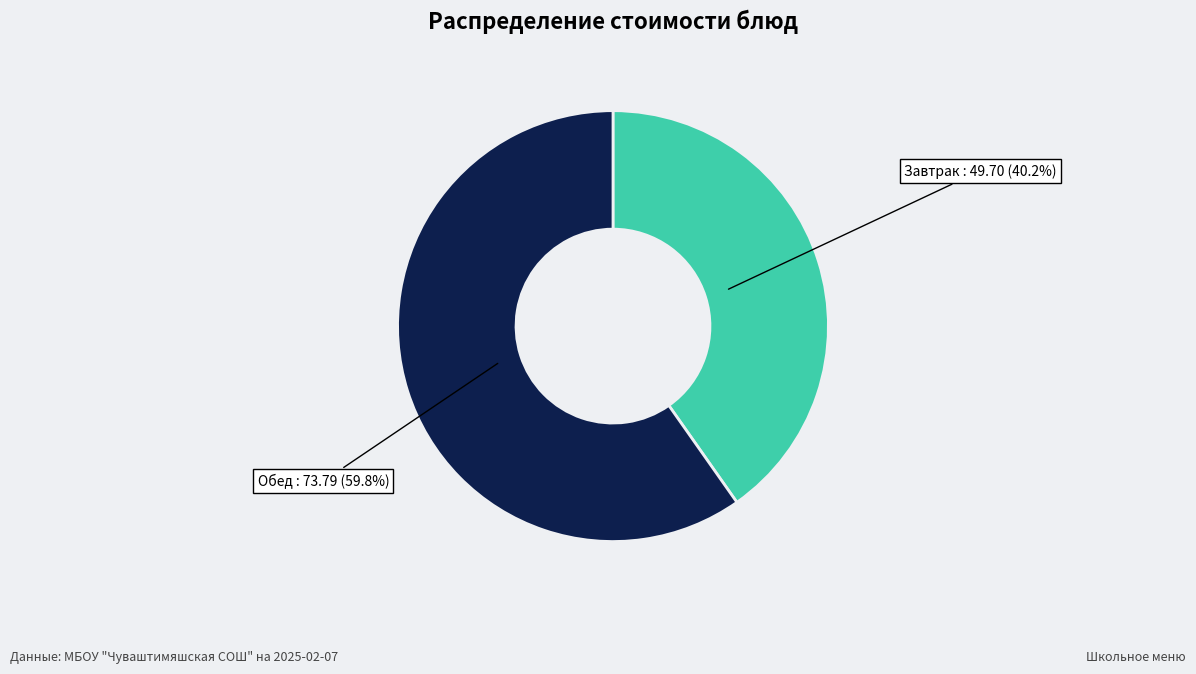

Is there any slice that represents more than half of the pie?

Yes